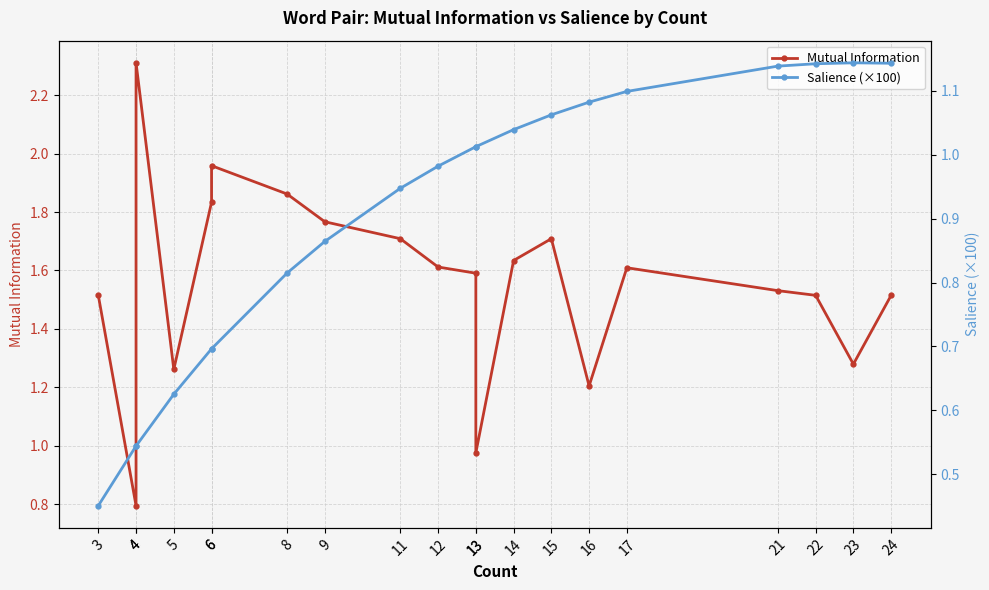

At which label does Mutual Information first exceed 1?

24